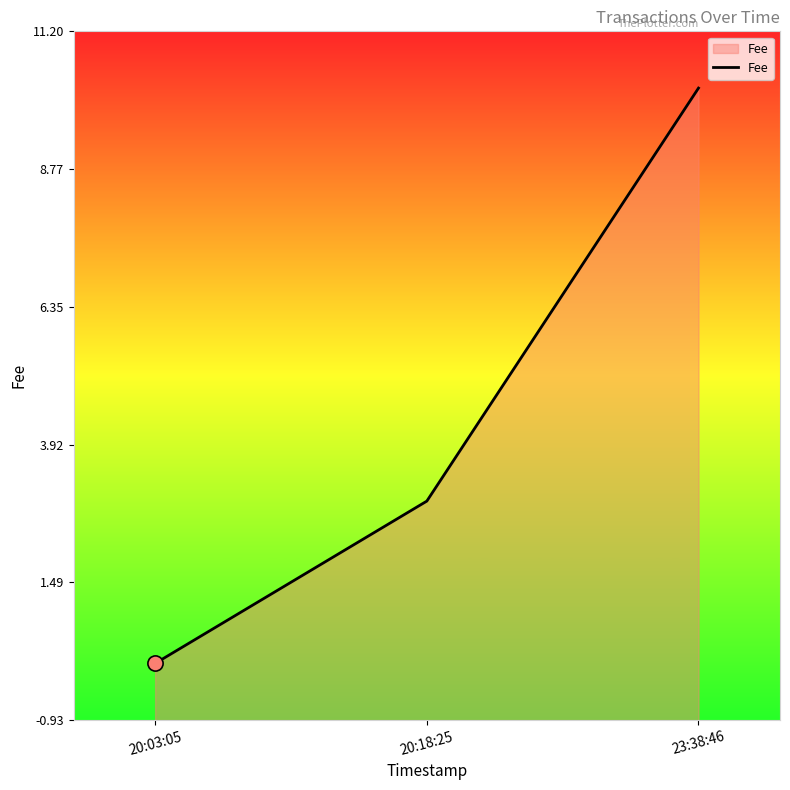

Between 20:03:05 and 20:18:25, which is larger?

20:18:25